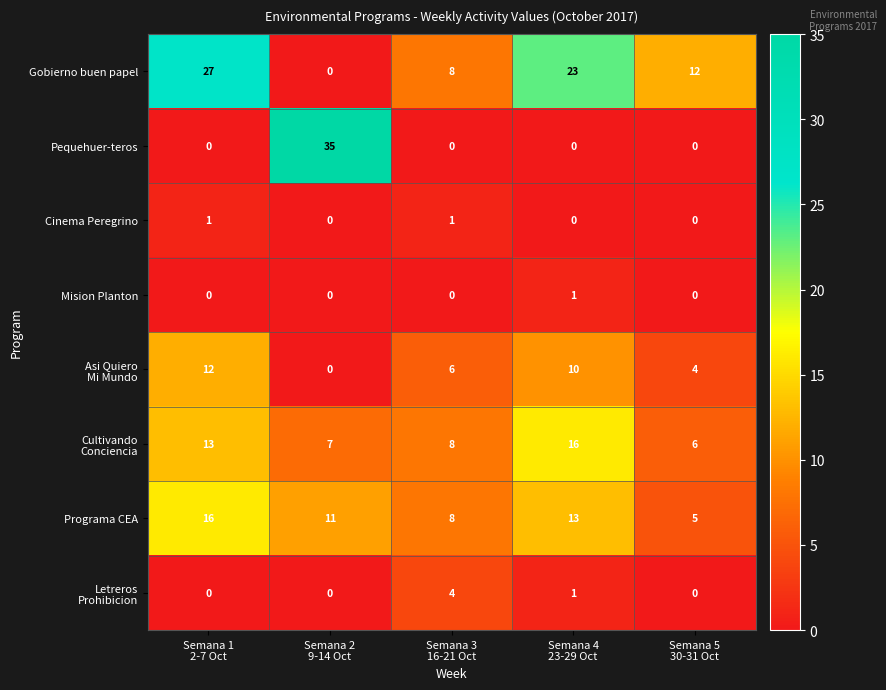

At which category is the sum across all series the highest?

Semana 1
2-7 Oct